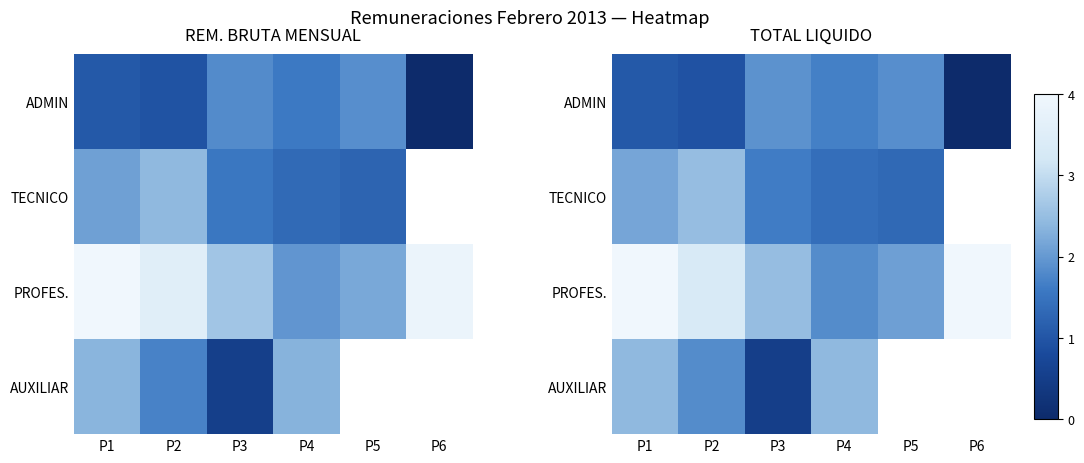

Which series has the largest range (max minus min)?

PROFES.